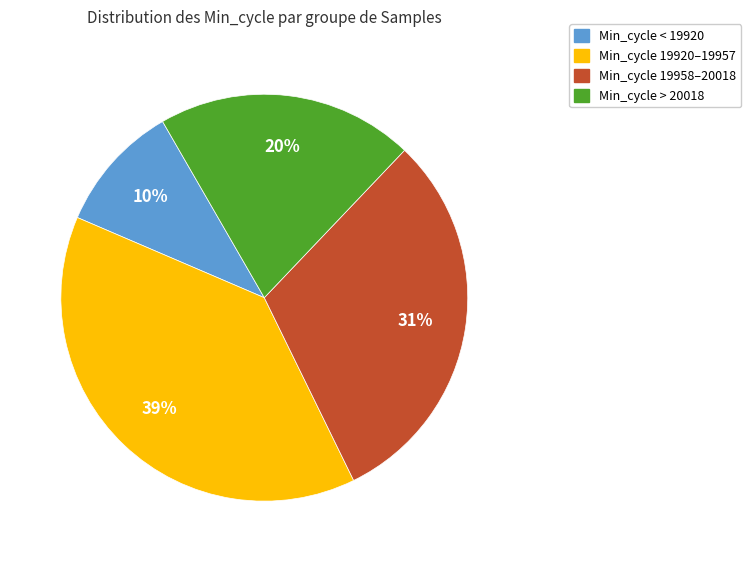

How many slices are in this pie chart?

4